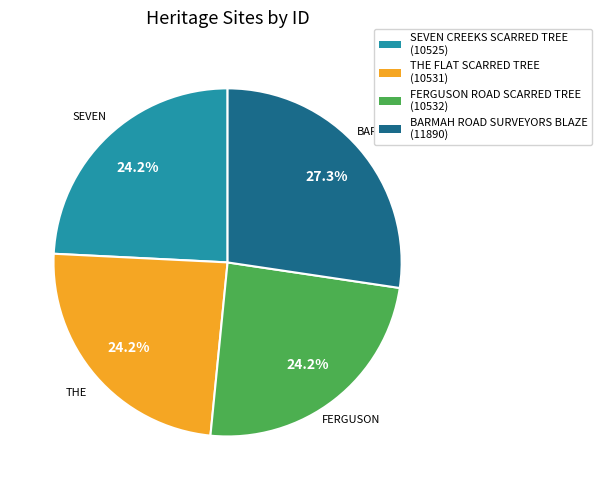

Is SEVEN CREEKS SCARRED TREE the majority of the pie?

No